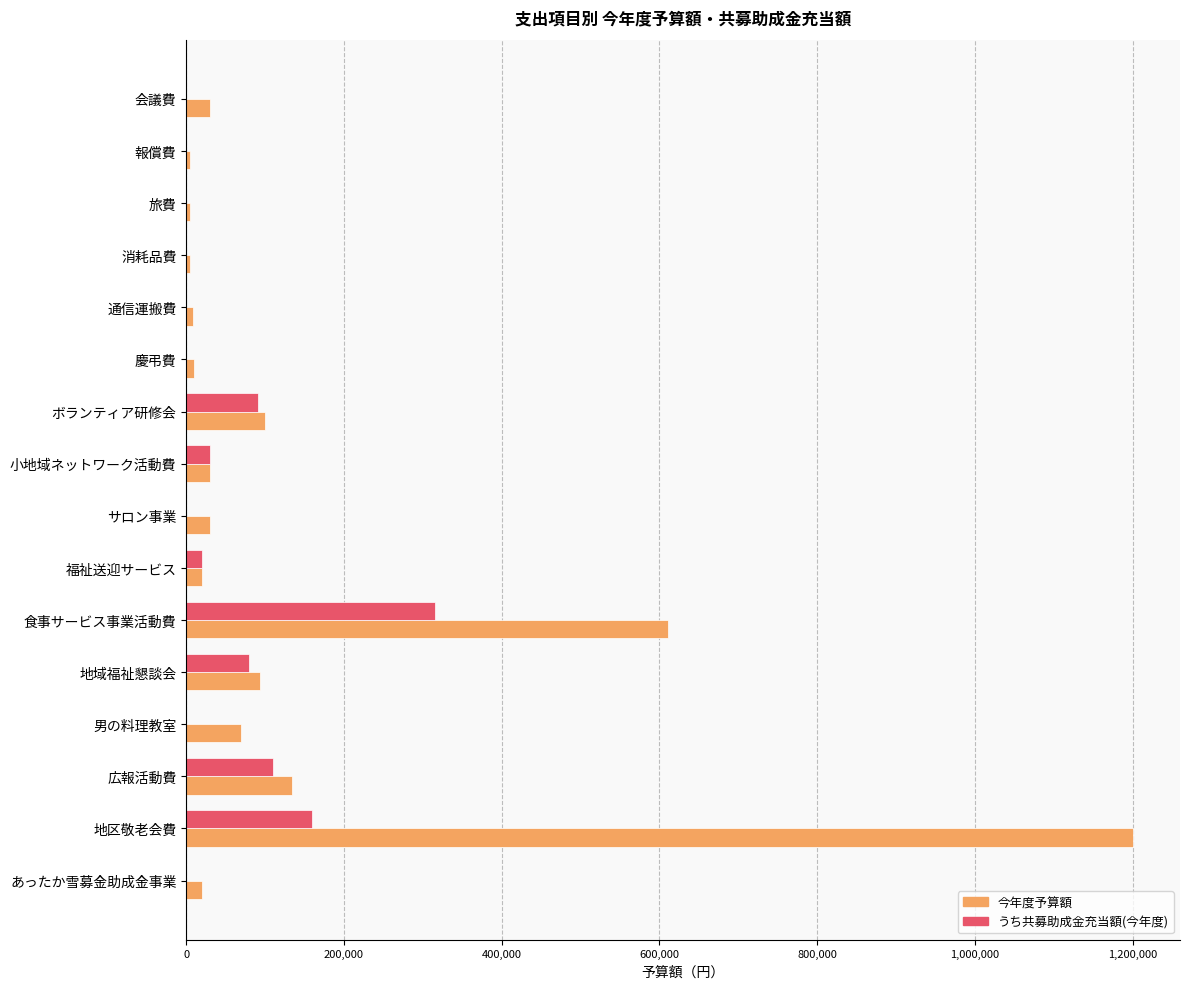

What is the sum of all うち共募助成金充当額(今年度) values?

806000